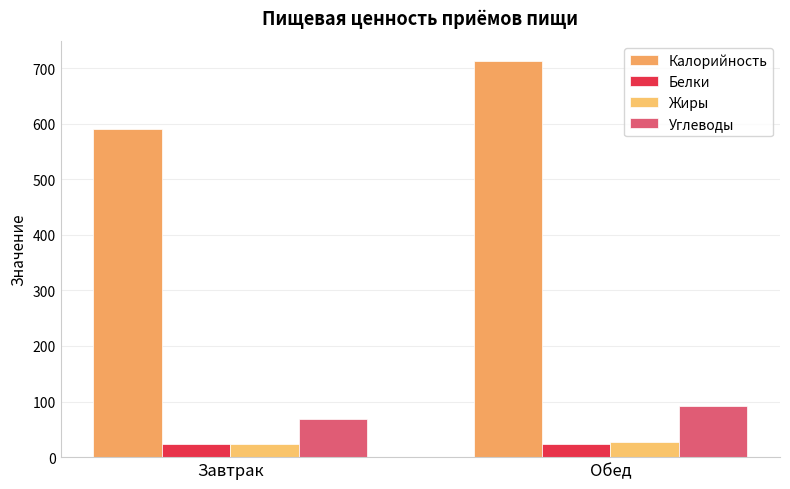

What is the lowest value of the Белки series?

23.0